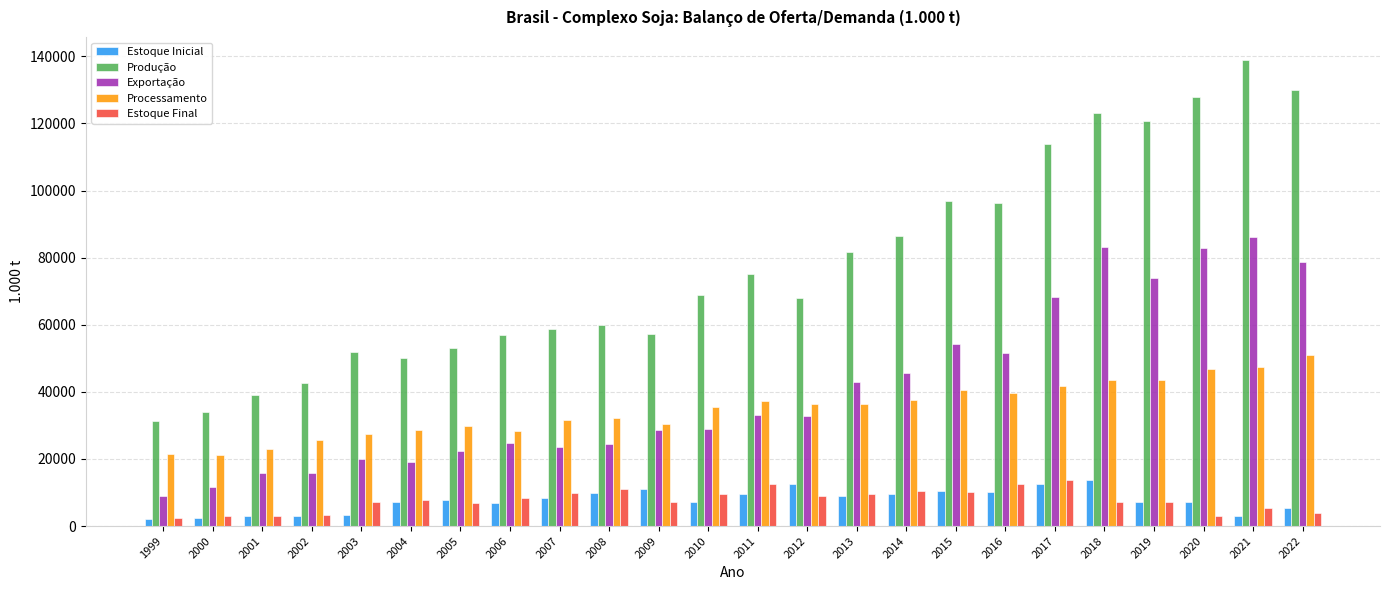

What is the sum of the Processamento values at 2019 and 2013?

79692.4